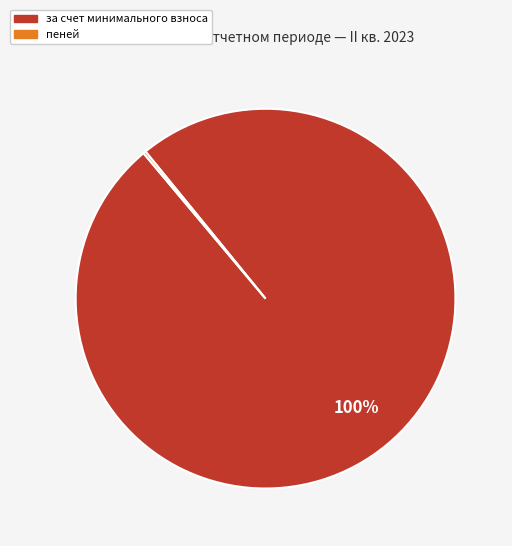

Does any single category account for the majority?

Yes